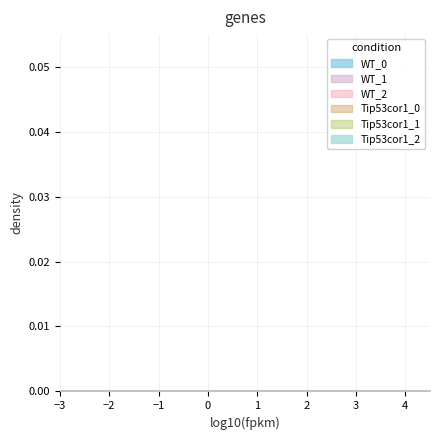

Which series has the largest total across all categories?

WT_2